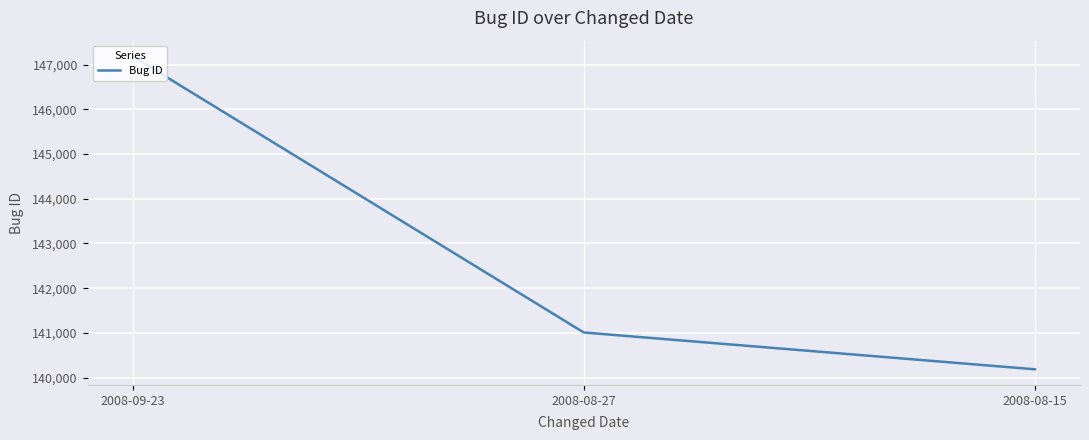

Is it true that the value at 2008-09-23 is 79258?

False